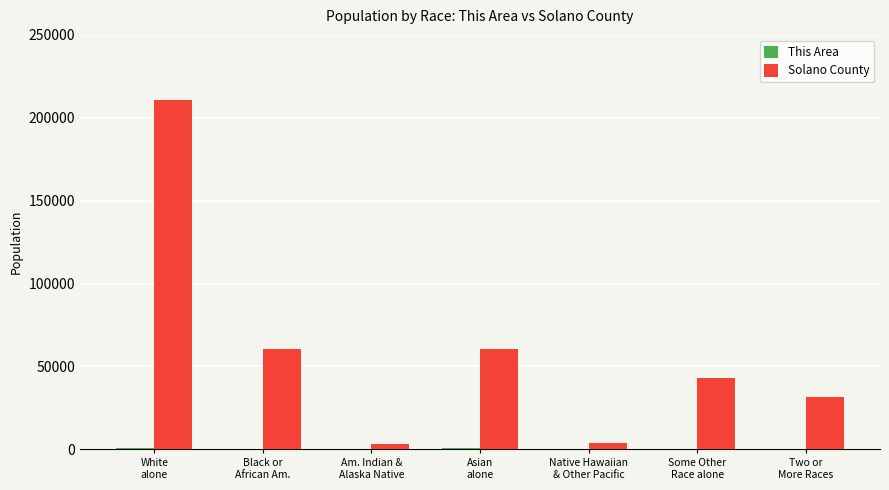

What is the sum of all Solano County values?

413344